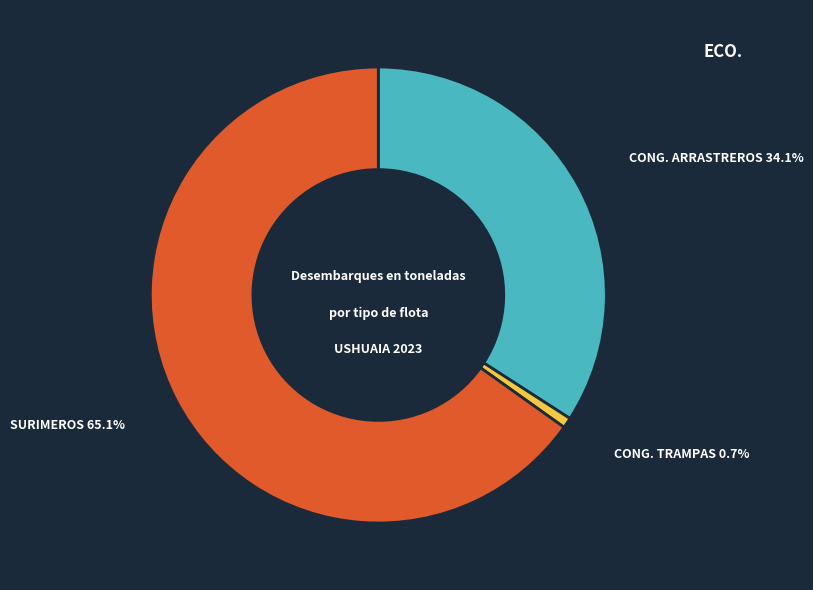

To the nearest percent, what is the difference between the CONG. TRAMPAS and CONG. ARRASTREROS slice percentages?

33%